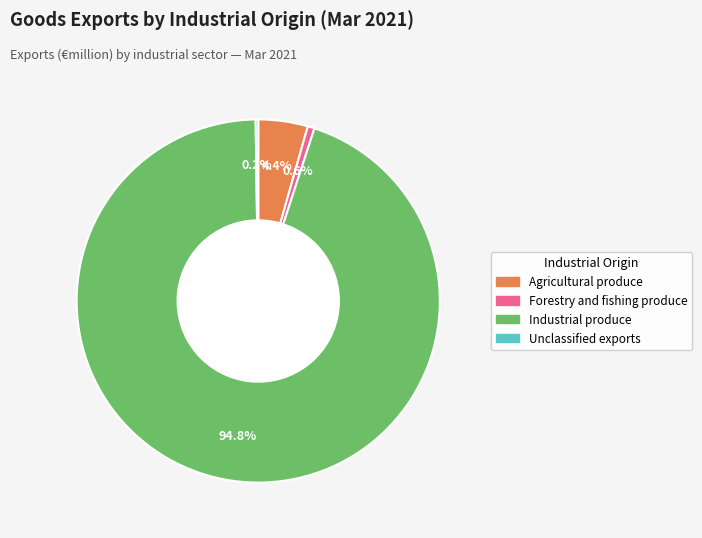

The Industrial produce slice represents 99% of the pie. True or false?

False